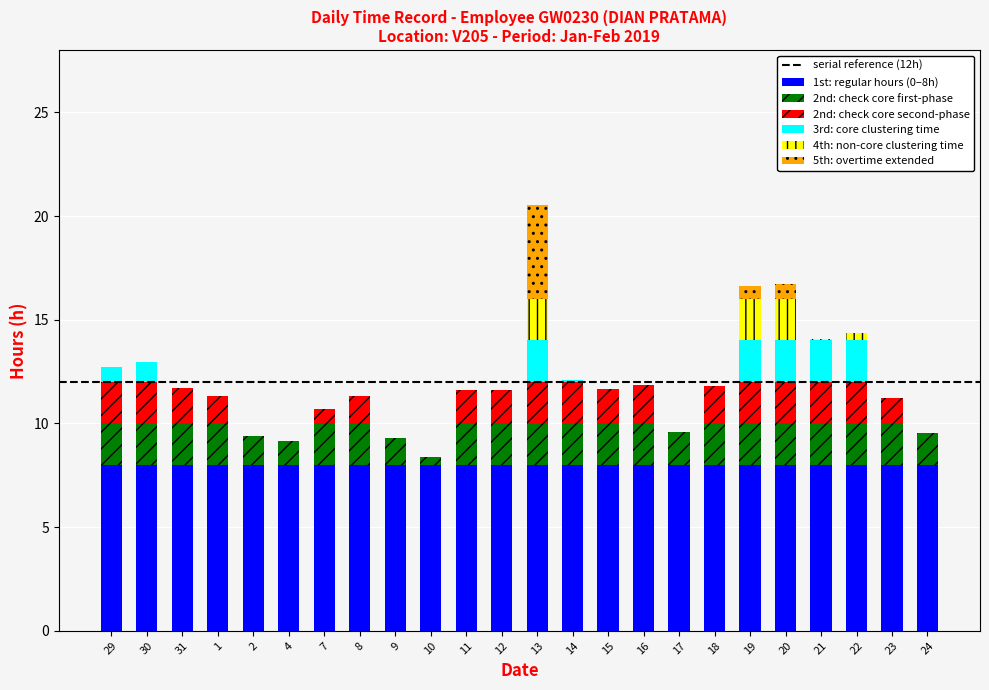

What is the sum of all 1st: regular hours (0–8h) values?

192.0